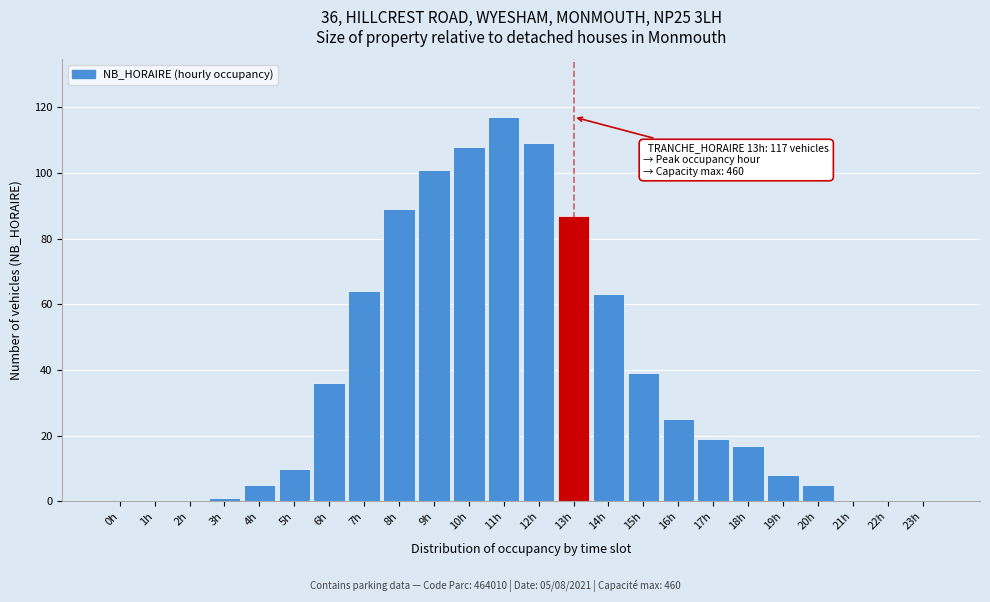

Reading left to right, transcribe all the data shown in this chart.

0h=0	1h=0	2h=0	3h=1	4h=5	5h=10	6h=36	7h=64	8h=89	9h=101	10h=108	11h=117	12h=109	13h=87	14h=63	15h=39	16h=25	17h=19	18h=17	19h=8	20h=5	21h=0	22h=0	23h=0